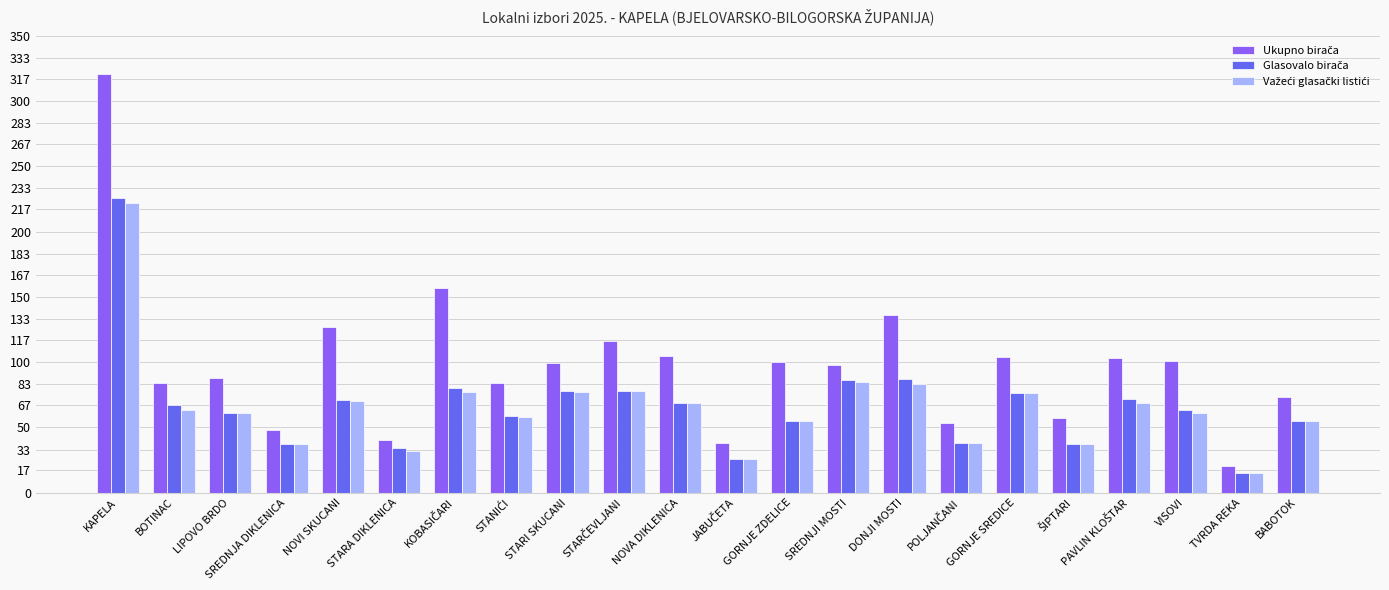

Which label corresponds to the smallest value in the chart?

TVRDA REKA